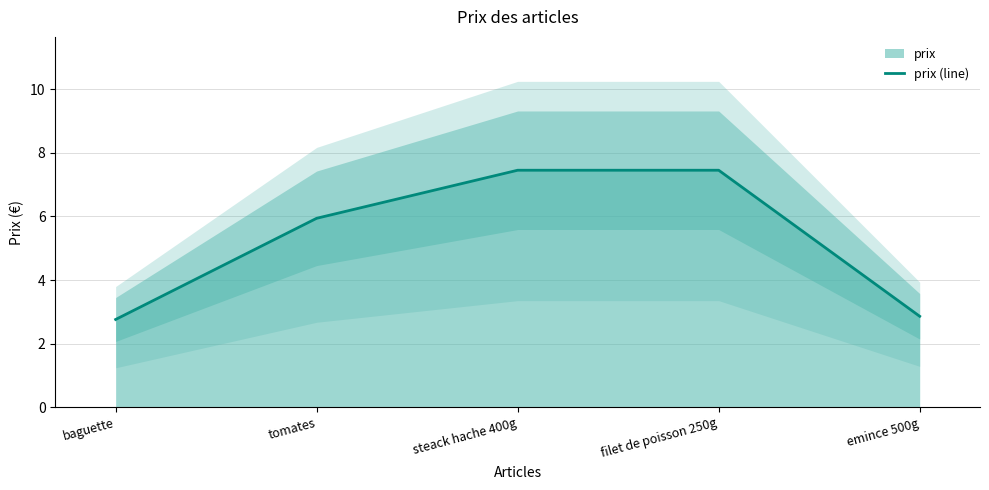

What is the difference between the maximum and minimum values?

4.7